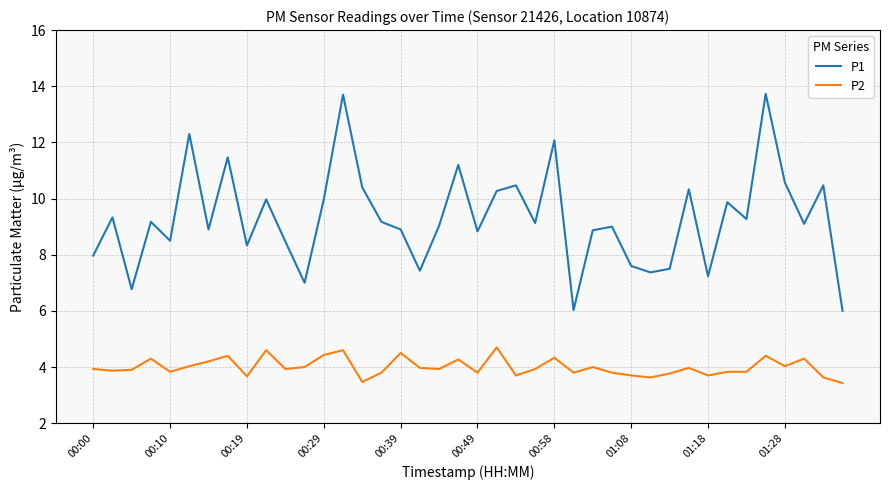

Which series has the largest range (max minus min)?

P1